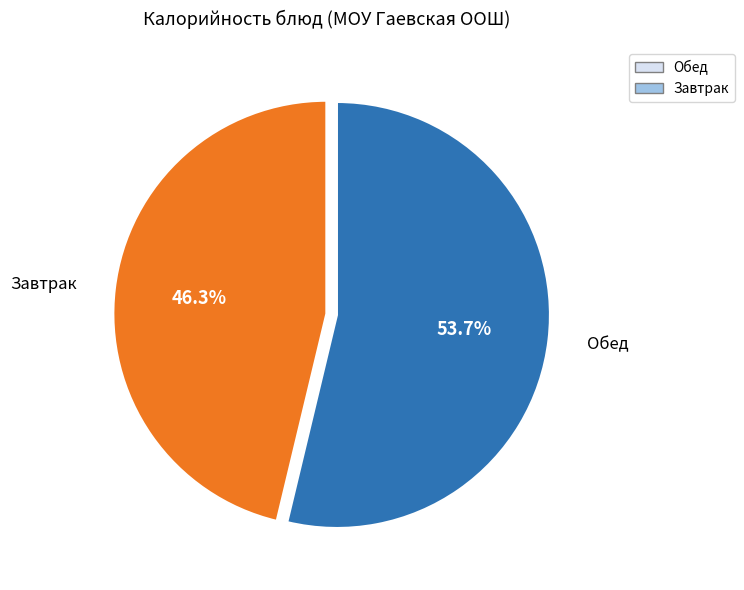

Does any single category account for the majority?

Yes